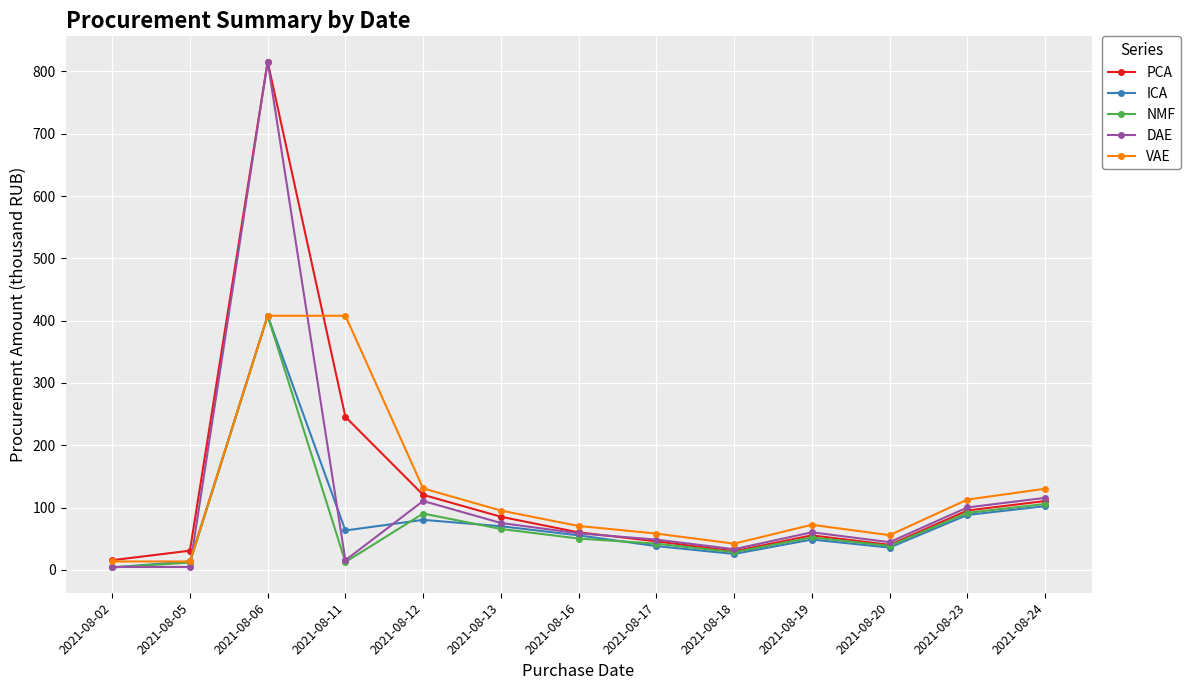

What is the spread (max minus min) of values at 2021-08-06?

407.9